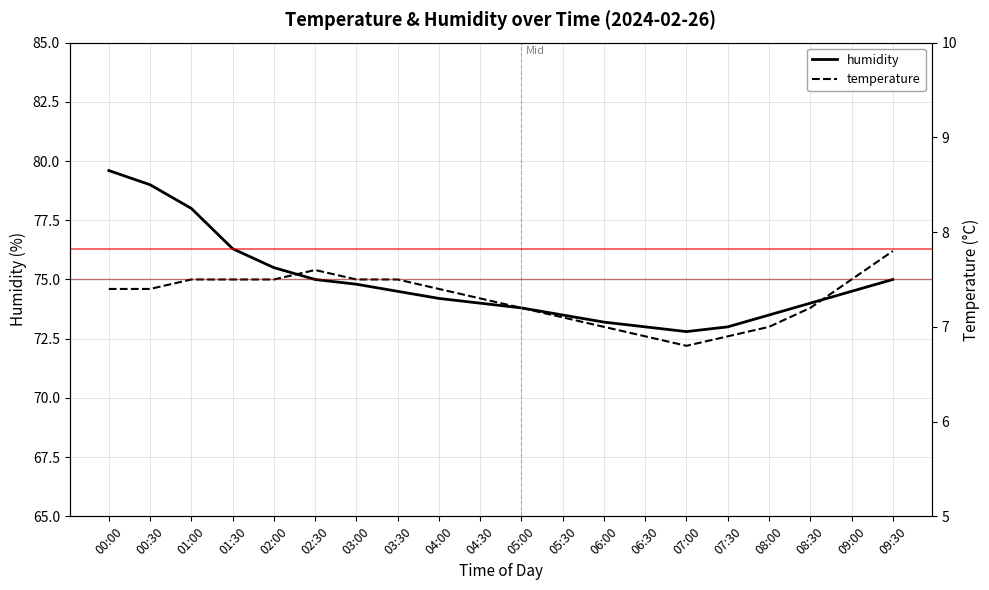

True or false: temperature and humidity intersect in this chart.

False